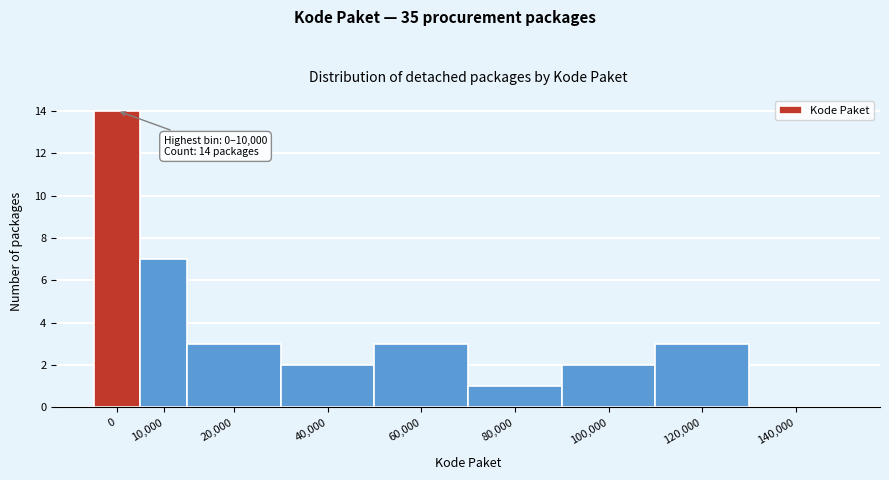

Reading right to left, list all the values displayed in this chart.

140,000=0	120,000=3	100,000=2	80,000=1	60,000=3	40,000=2	20,000=3	10,000=7	0=14